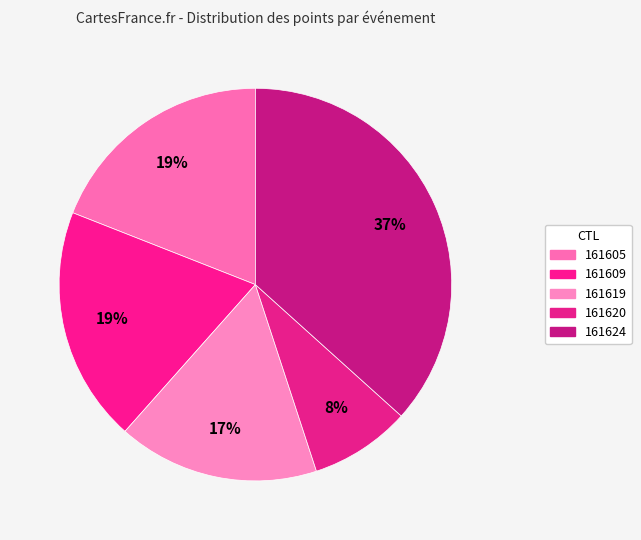

What is the largest slice in the pie chart?

161624